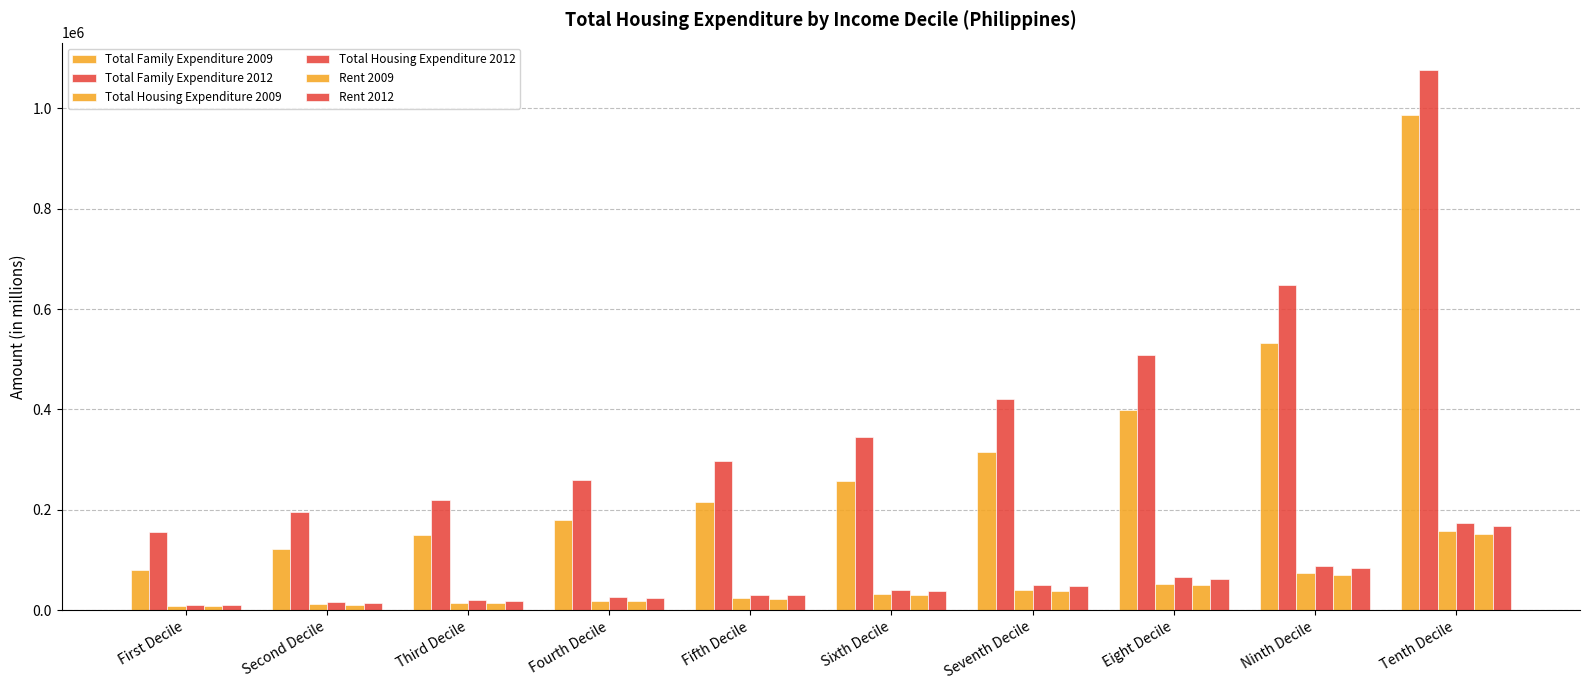

What is the label of the 10th bar from the right?

First Decile